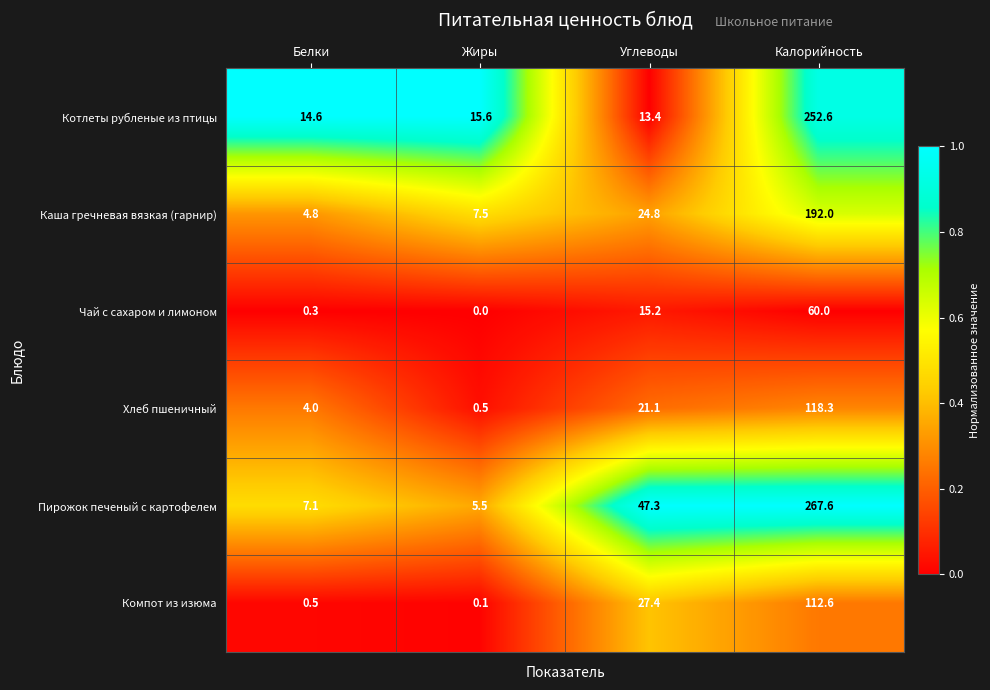

What is the average value of the Каша гречневая вязкая (гарнир) series?

57.3